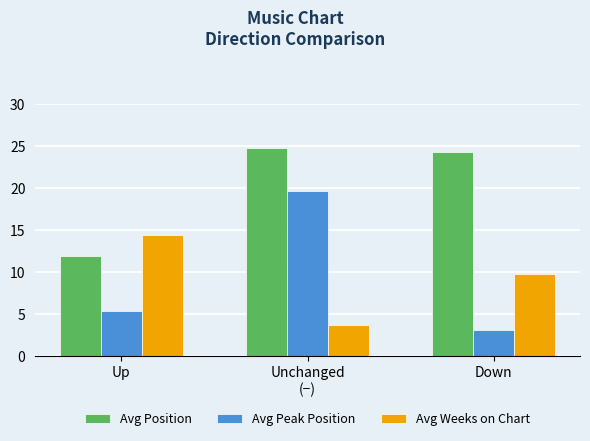

Rank the series by their maximum value, from lowest to highest.

Avg Weeks on Chart, Avg Peak Position, Avg Position